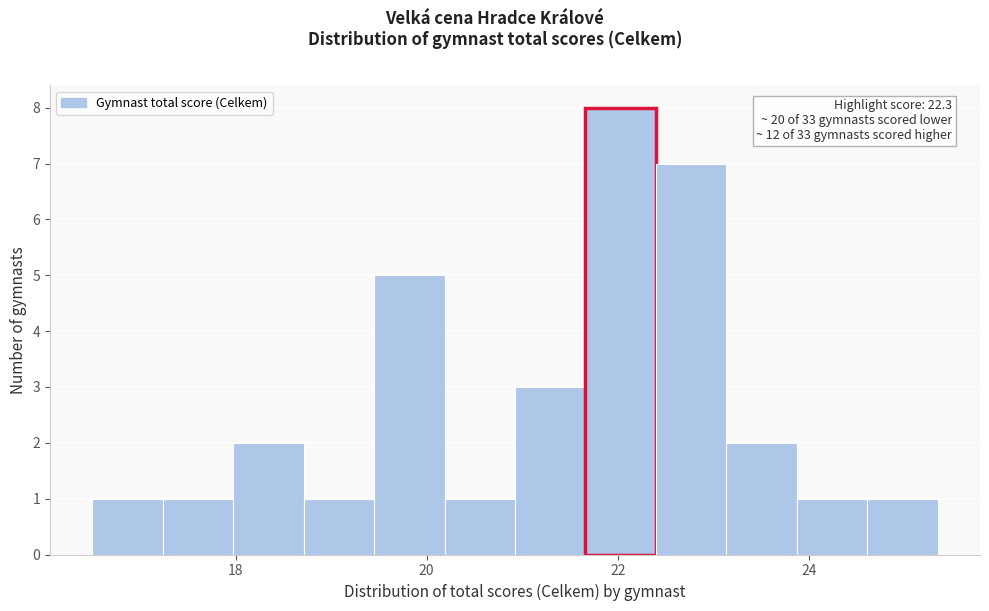

Around what value on the x-axis is the tallest bar? Give the approximate position of its centre, as read against the axis.

22.0